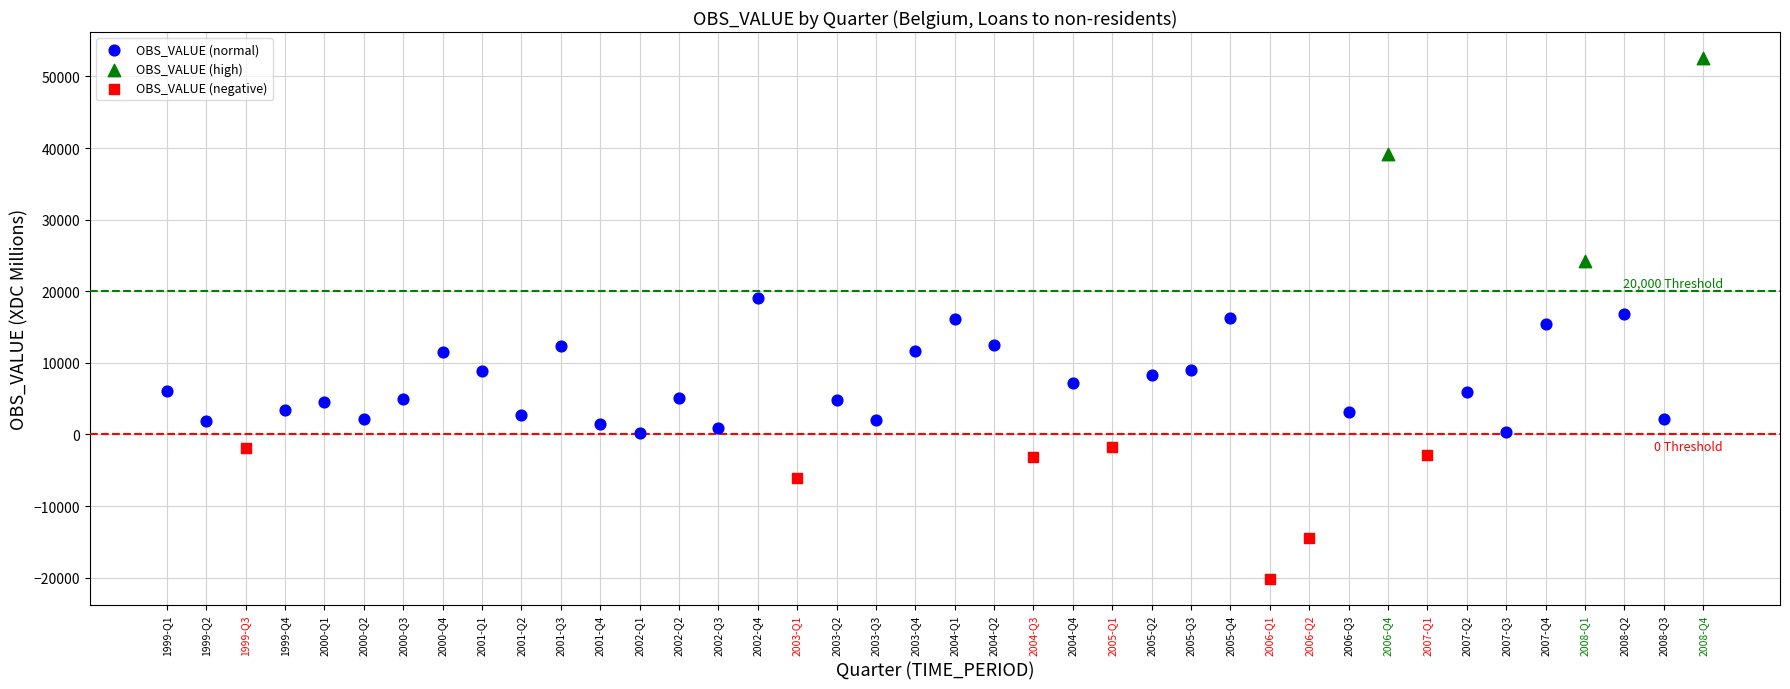

Which series contains the lowest Y value?

OBS_VALUE (negative)